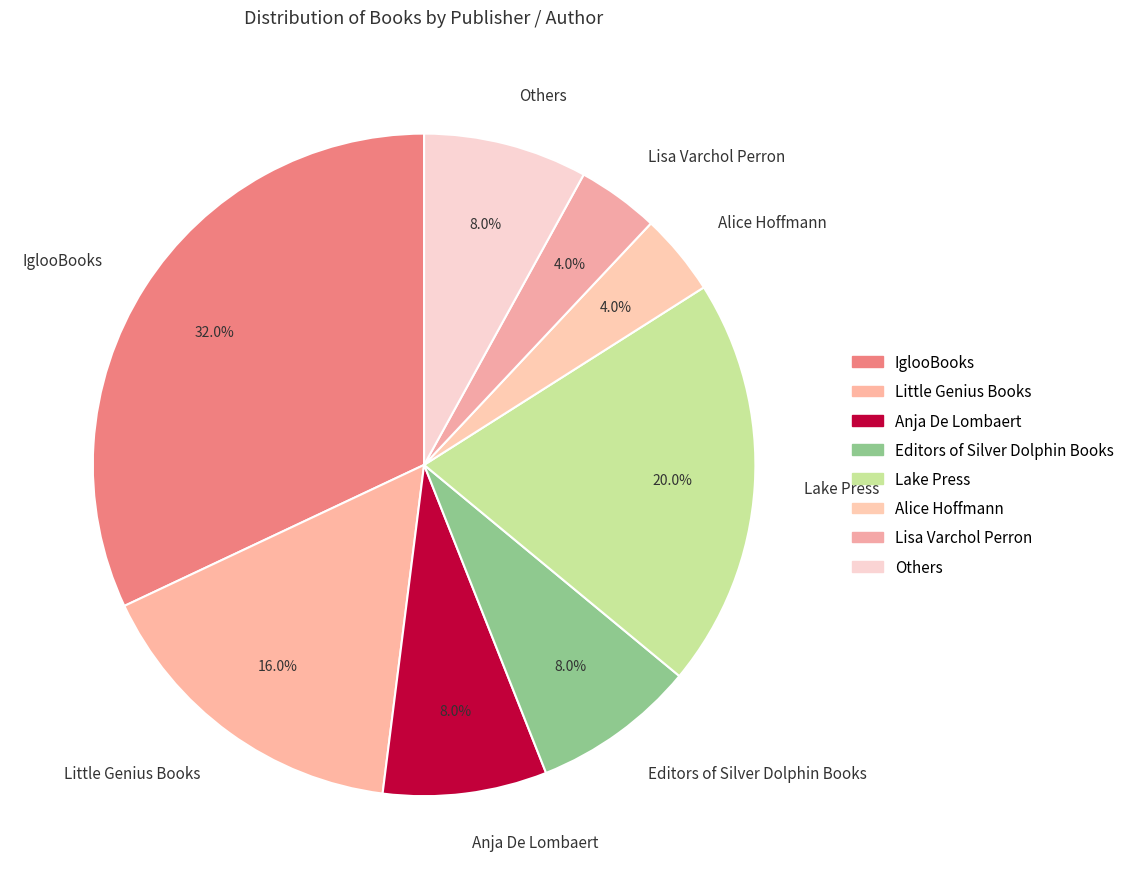

Count the number of slices in the pie.

8